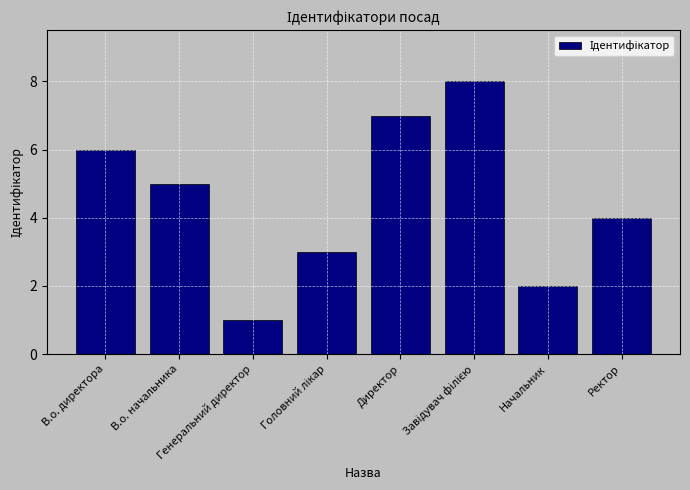

How many bars are there in total?

8